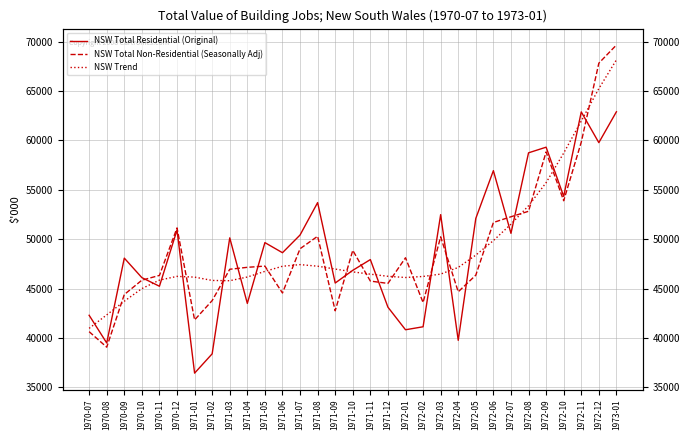

Is the value of NSW Trend at 1972-04 greater than the value of NSW Total Residential (Original) at 1971-07?

No